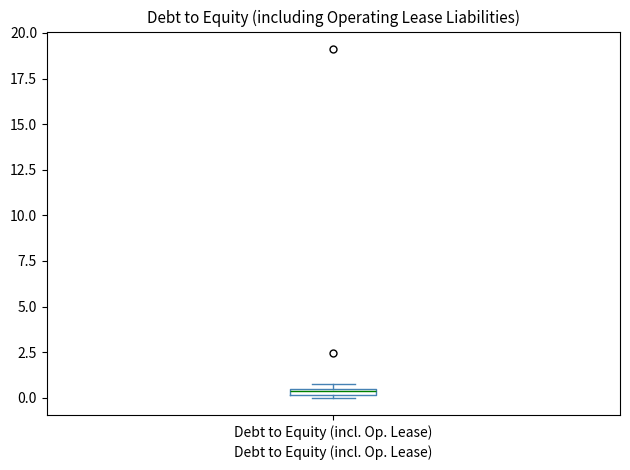

Where is the upper edge of the box for Debt to Equity (incl. Op. Lease) on the y-axis? The values are not printed on the chart, so give them approximately, as read against the axis.

0.5